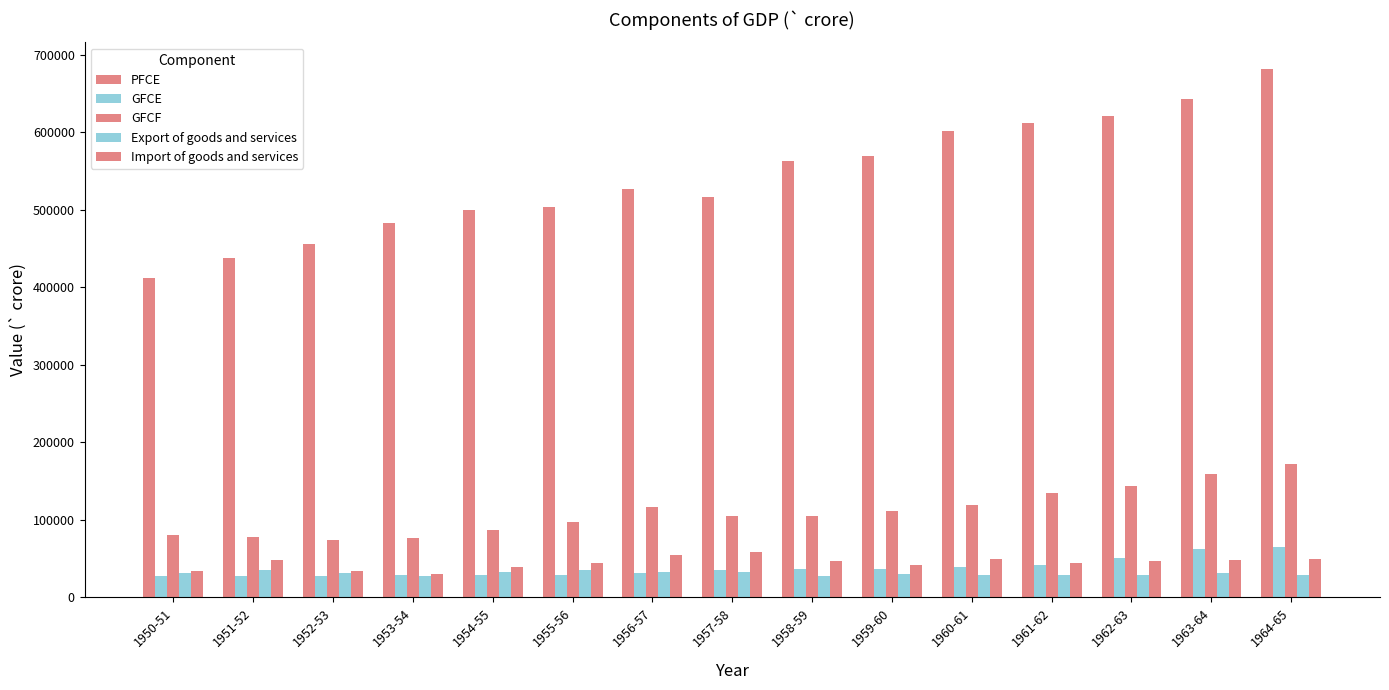

How many bars are there in each group?

5